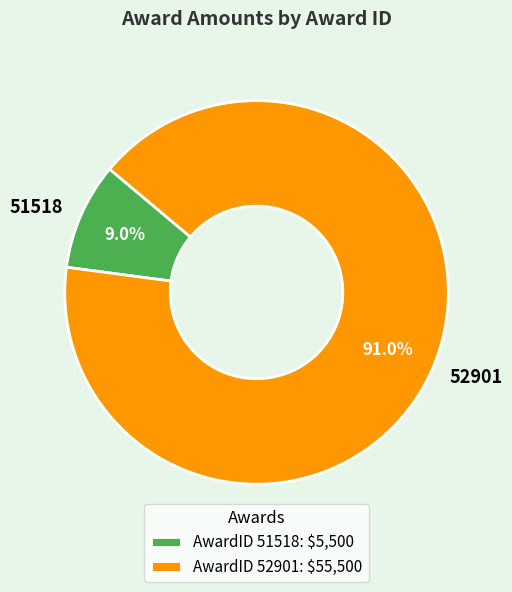

Is it true that 52901 is 91% of the pie?

True